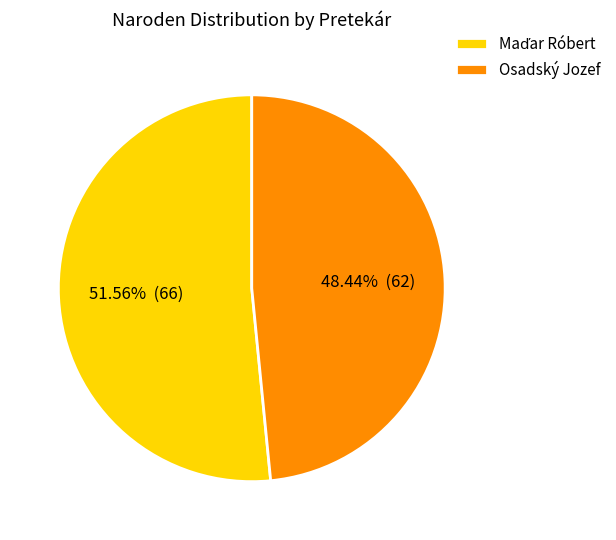

To the nearest percent, what portion does Osadský Jozef represent?

48%